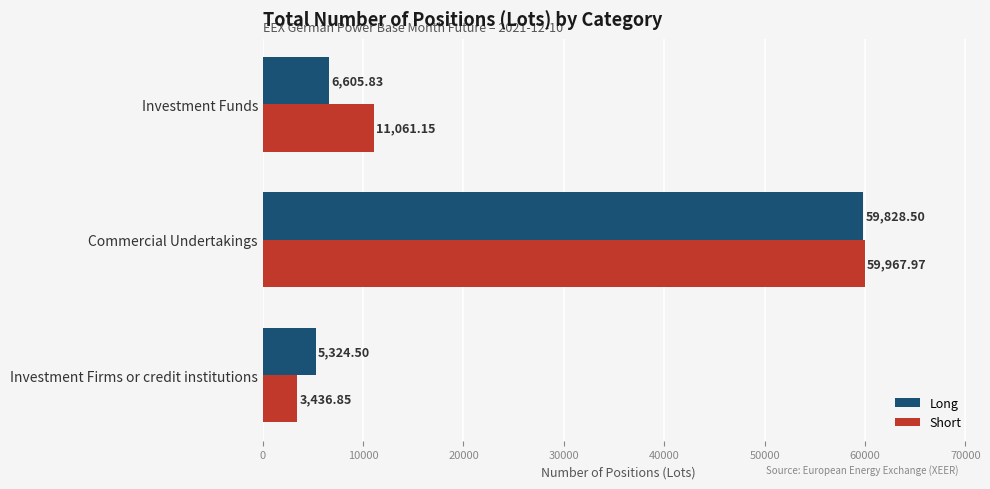

At how many categories does at least one series exceed 36793?

1